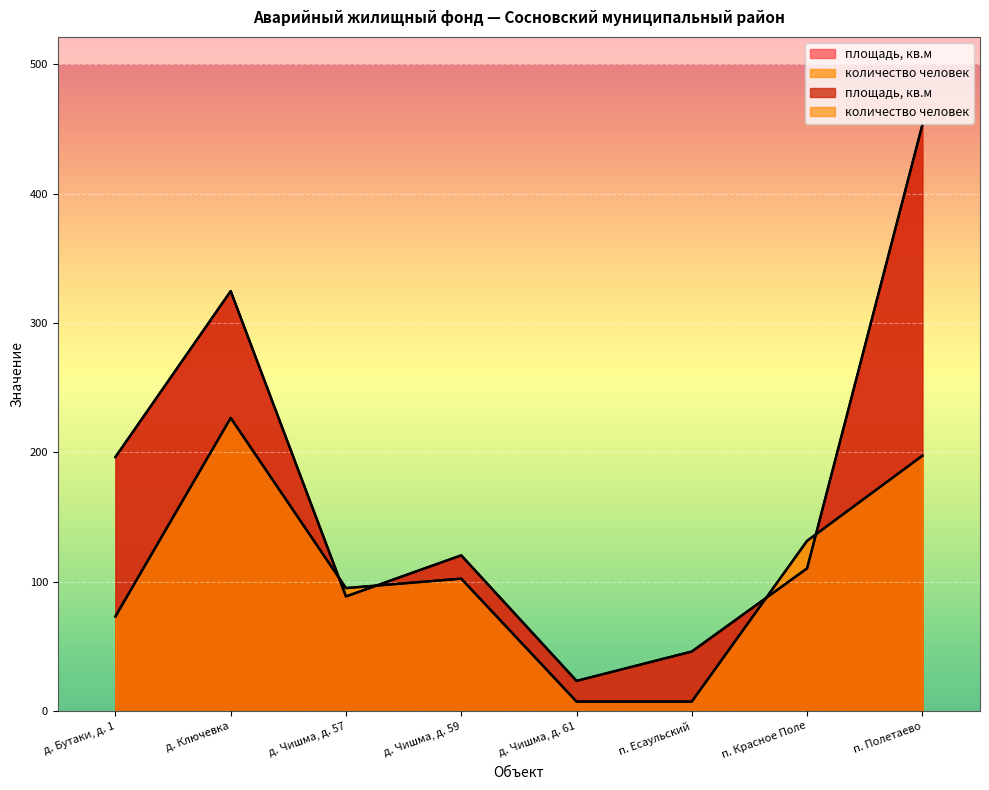

At which category does площадь, кв.м reach its first local valley?

д. Чишма, д. 57